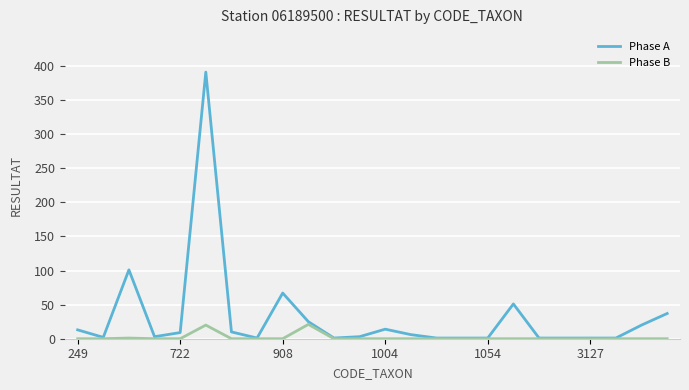

What is the greatest value displayed?

391